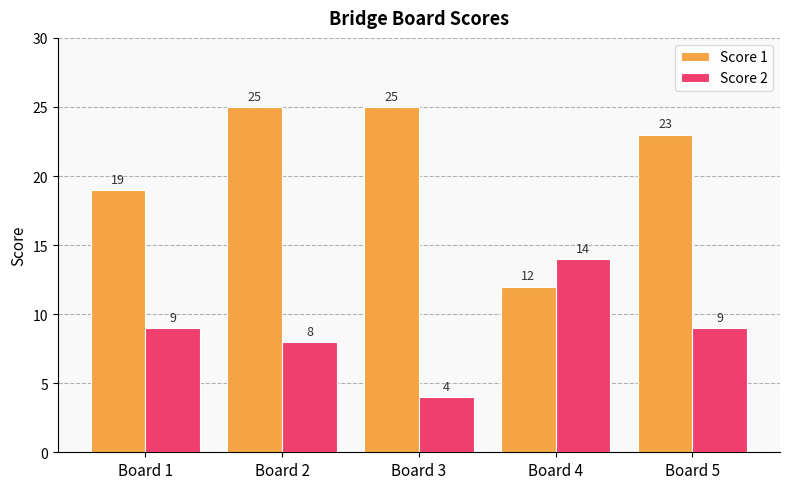

At how many categories does at least one series exceed 6?

5